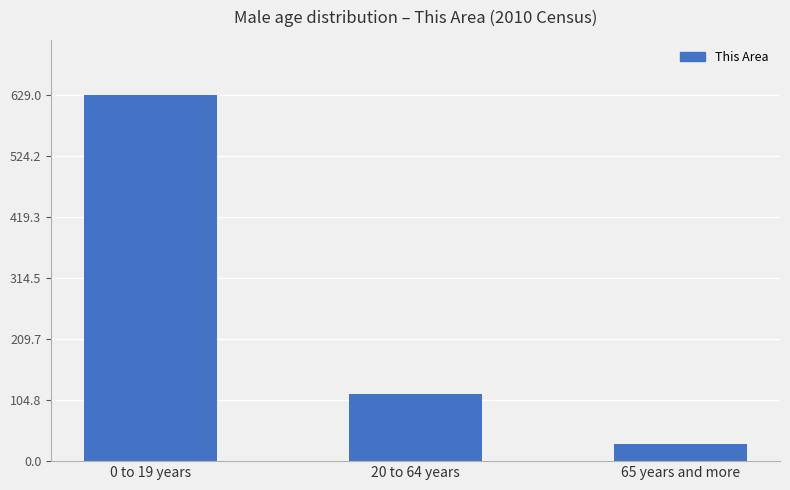

Are the bars grouped side by side (vs. stacked)?

No